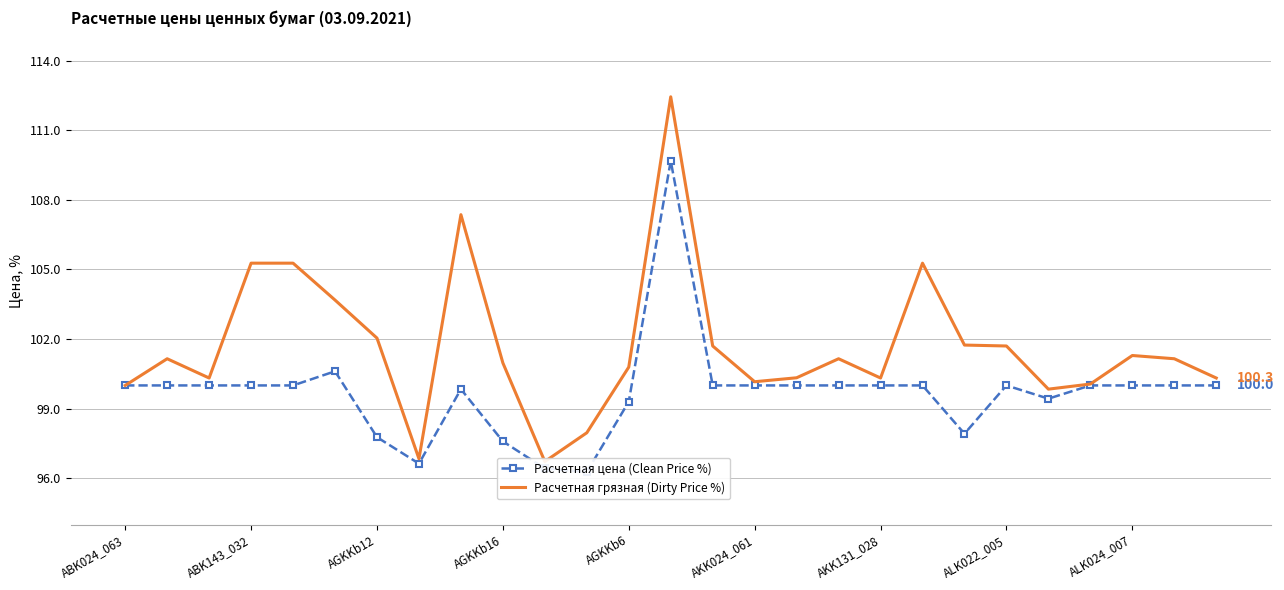

What is the lowest value of the Расчетная грязная (Dirty Price %) series?

96.7